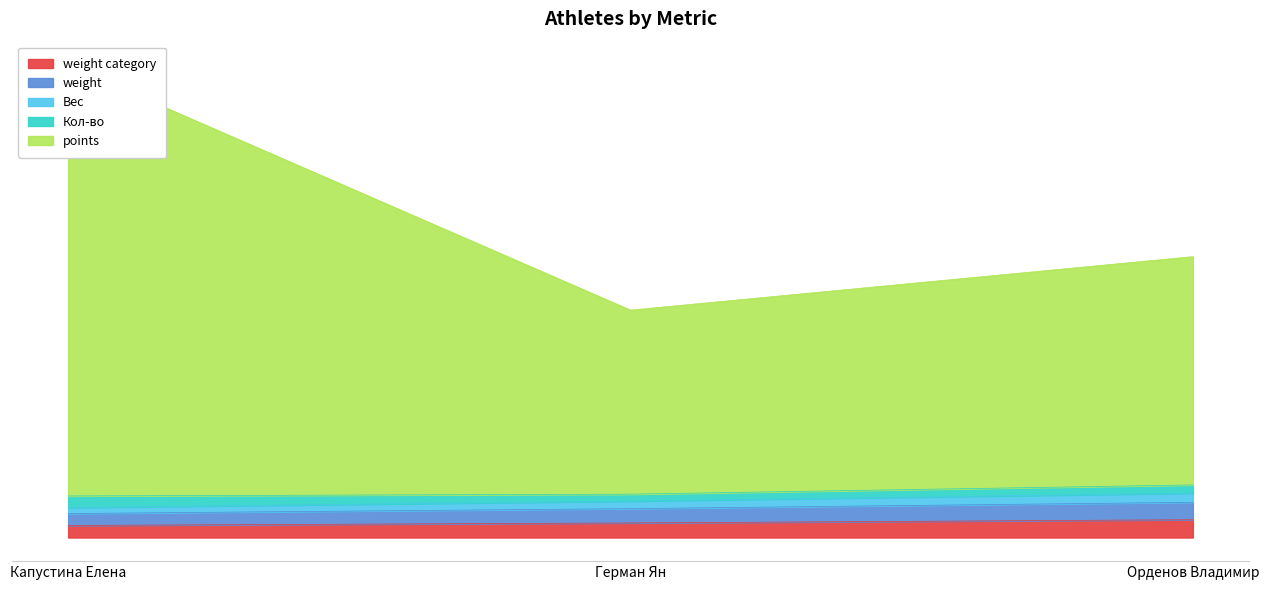

What is the average value of the Кол-во series?

1513.4